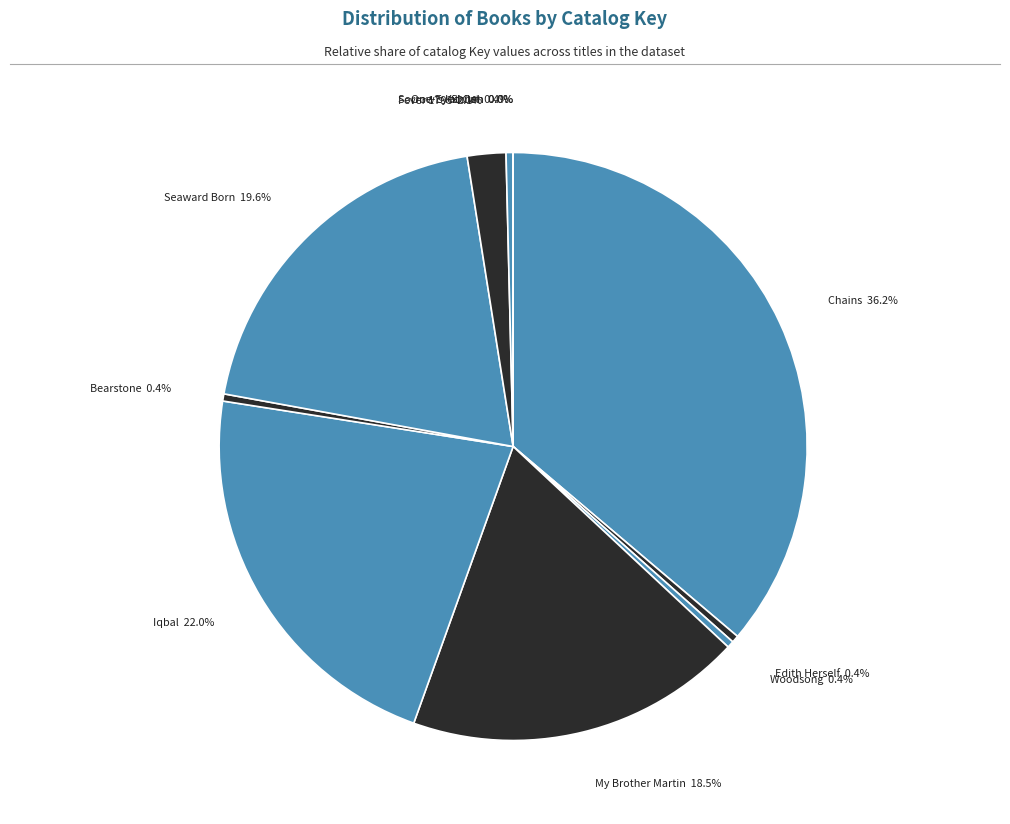

Between Fever 1793 and My Brother Martin, which is larger?

My Brother Martin